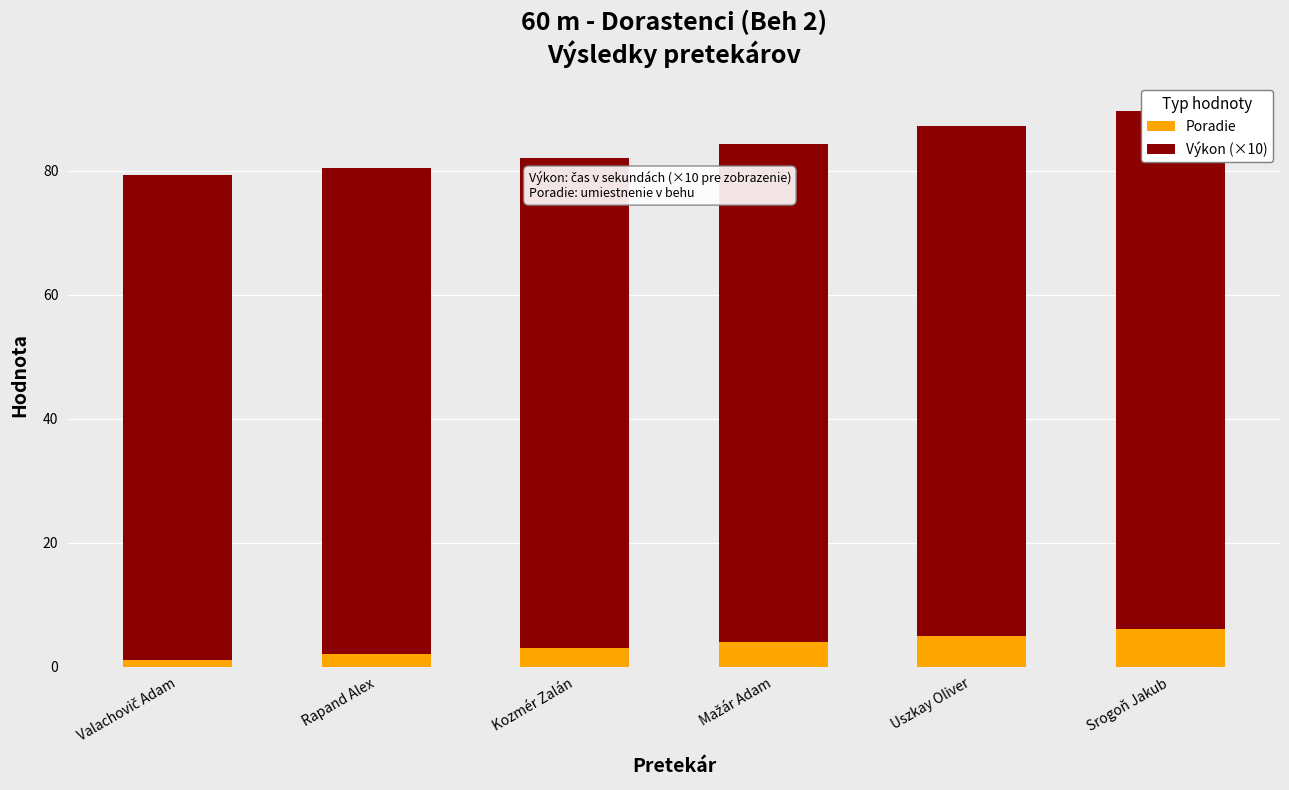

What value does the Poradie series have at Valachovič Adam?

1.0